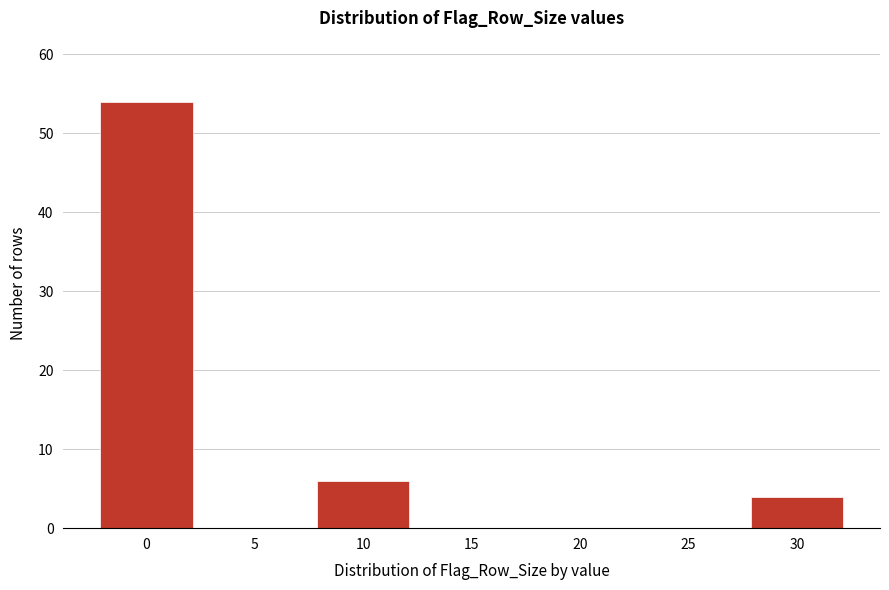

Reading left to right, list all the values displayed in this chart.

0=54	5=0	10=6	15=0	20=0	25=0	30=4